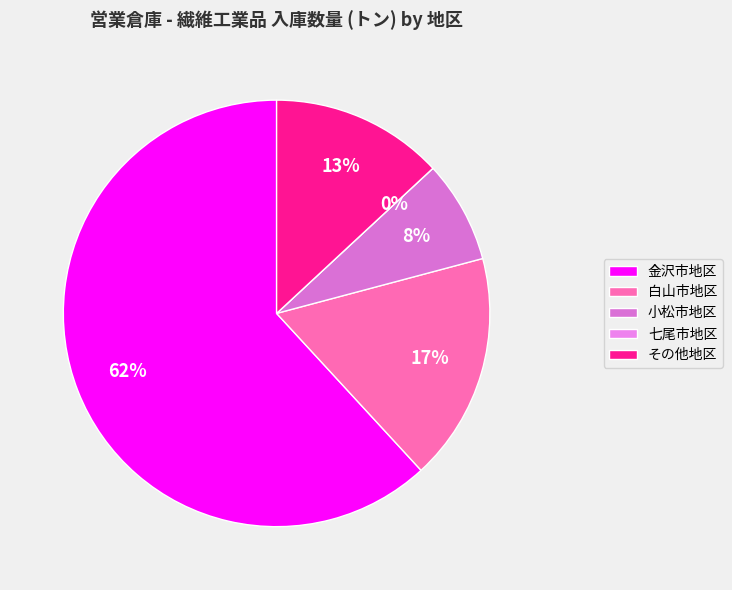

What is the largest slice in the pie chart?

金沢市地区